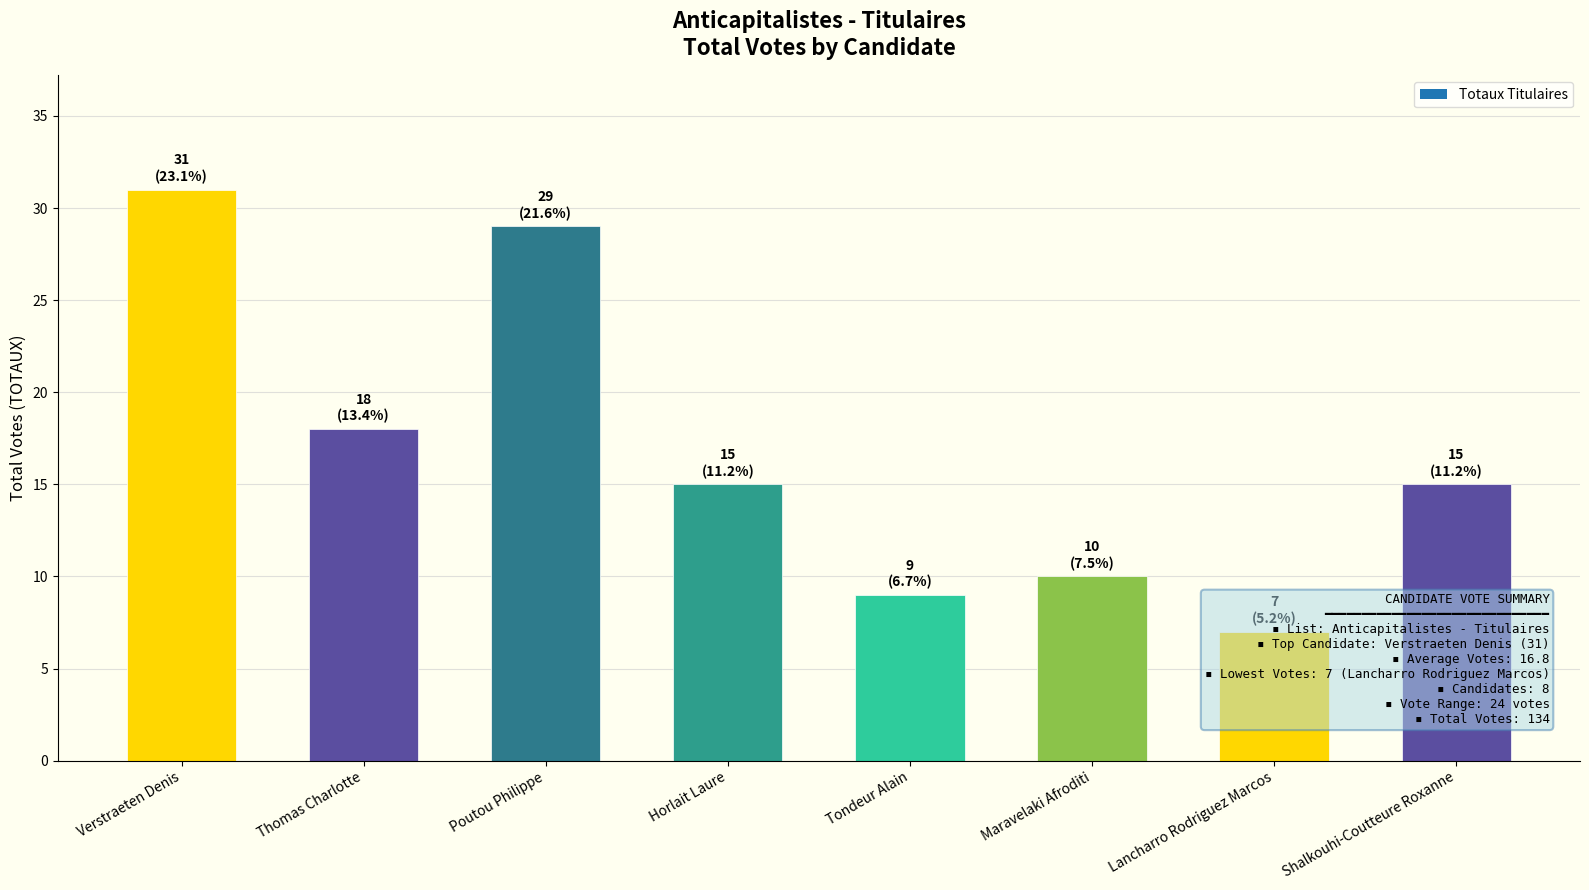

What is the difference between the second highest and second lowest values?

20